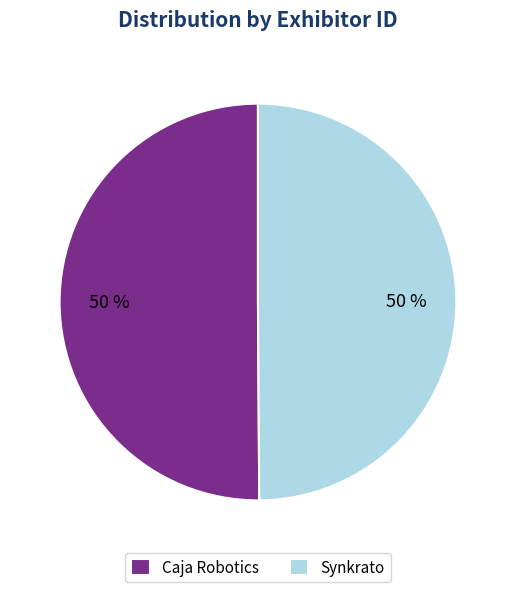

Is it true that Synkrato is 35% of the pie?

False